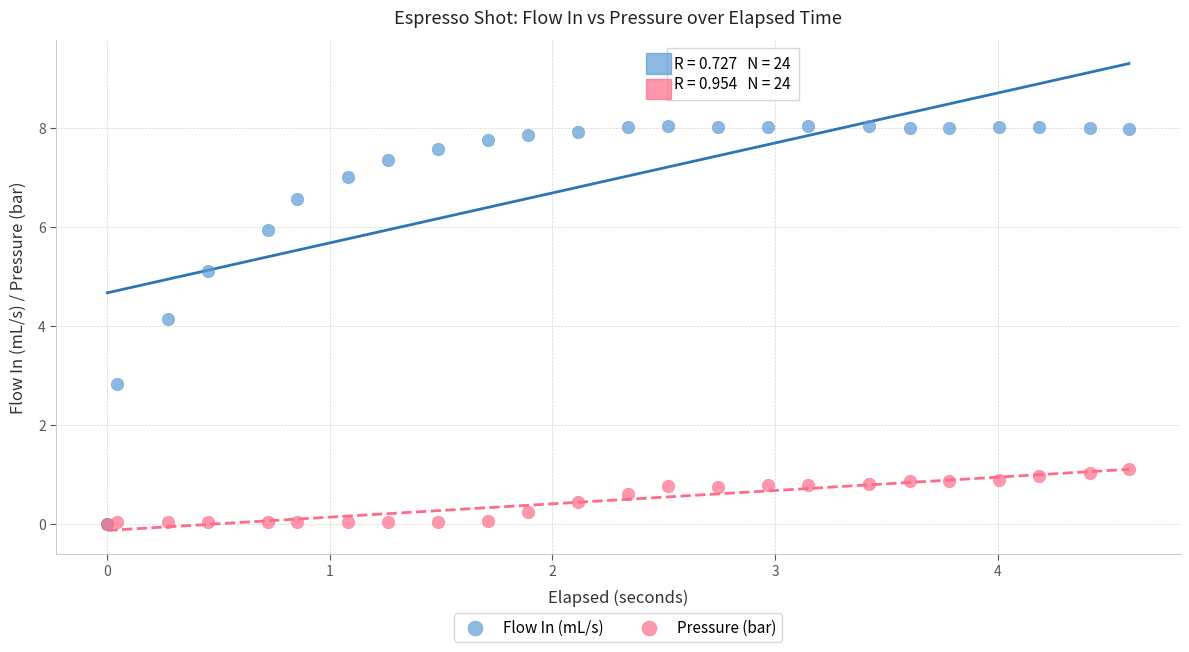

Across all series, what Y value is closest to 4?

4.1